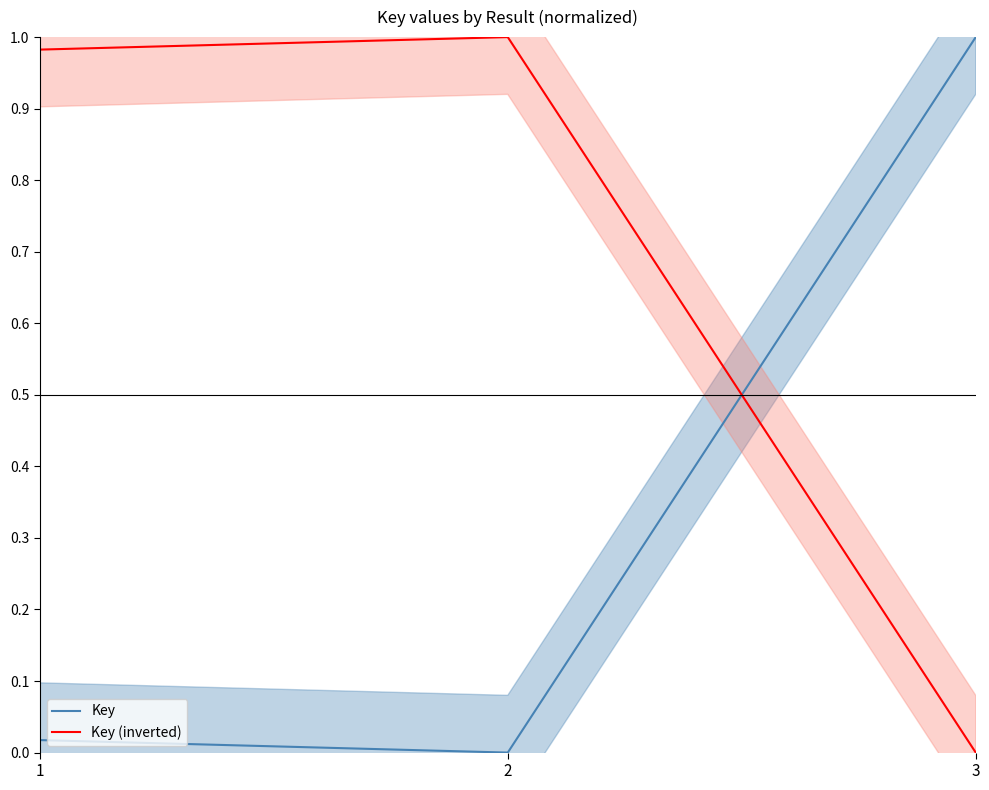

How many values in the Key (inverted) series exceed 0?

2